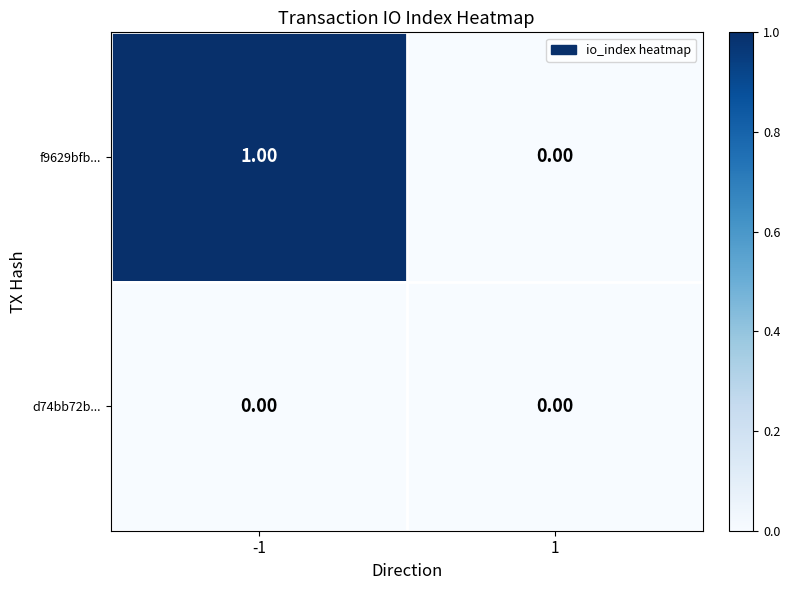

Which series changed the most between -1 and 1?

f9629bfb...